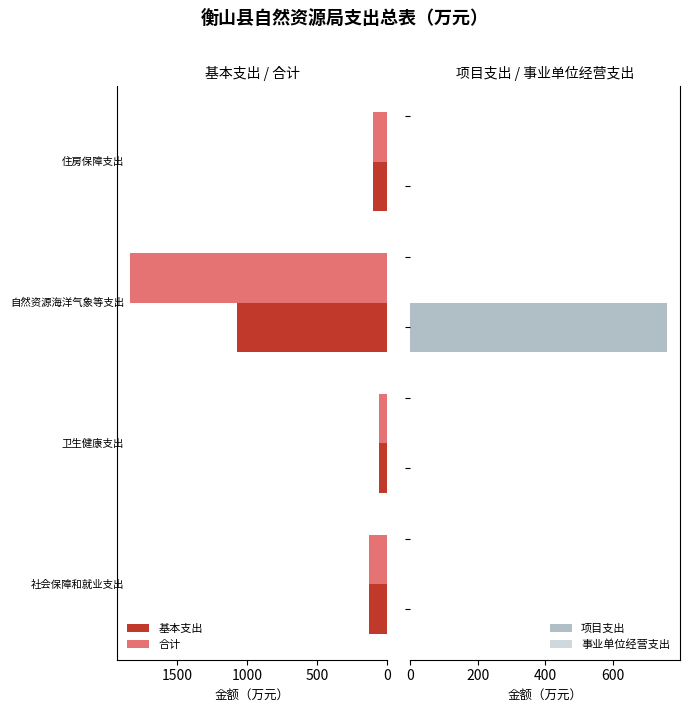

The value of 基本支出 at 2.0 is 1538.8. True or false?

False